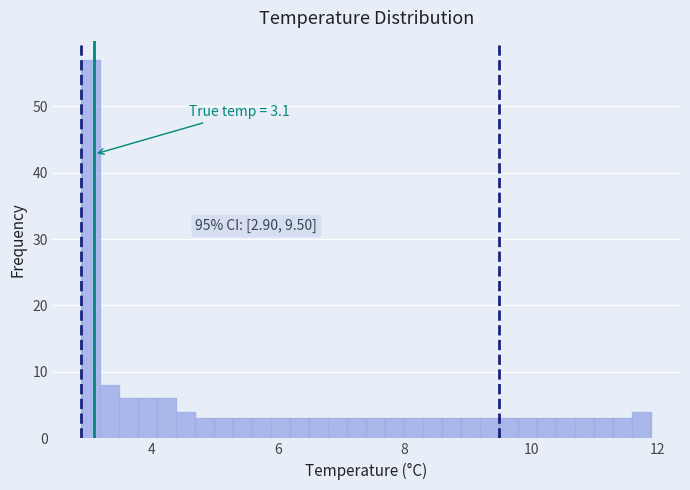

Read against the x-axis, roughly where is the centre of the tallest bar?

3.0